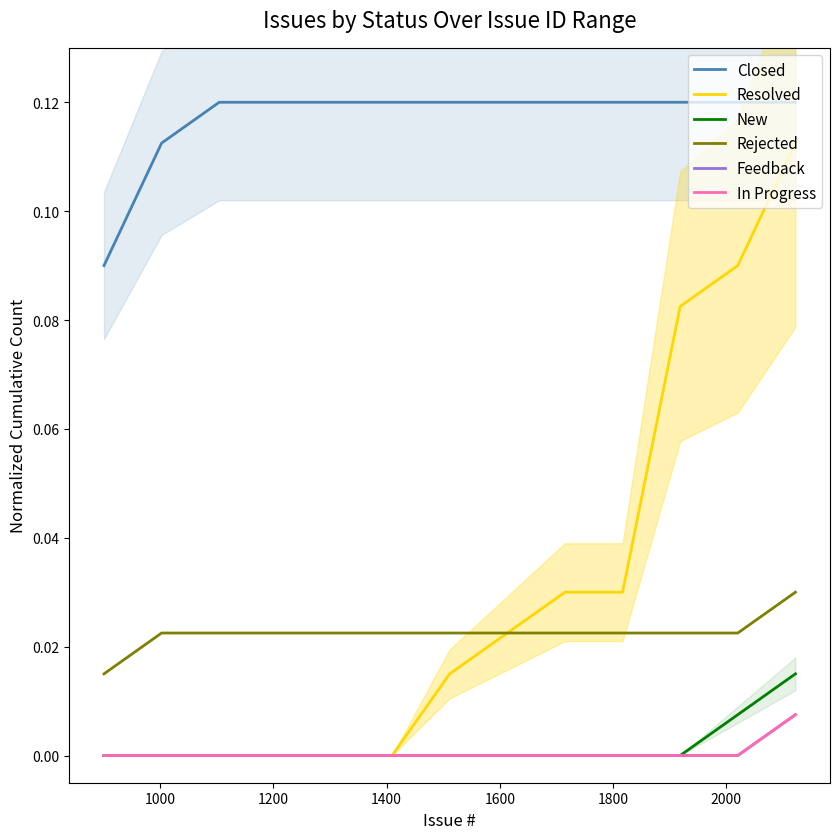

Reading right to left, what are all the values shown in this chart?

Closed: 0.1	0.1	0.1	0.1	0.1	0.1	0.1	0.1	0.1	0.1	0.1	0.1	0.1
Resolved: 0.1	0.1	0.1	0.0	0.0	0.0	0.0	0.0	0.0	0.0	0.0	0.0	0.0
New: 0.0	0.0	0.0	0.0	0.0	0.0	0.0	0.0	0.0	0.0	0.0	0.0	0.0
Rejected: 0.0	0.0	0.0	0.0	0.0	0.0	0.0	0.0	0.0	0.0	0.0	0.0	0.0
Feedback: 0.0	0.0	0.0	0.0	0.0	0.0	0.0	0.0	0.0	0.0	0.0	0.0	0.0
In Progress: 0.0	0.0	0.0	0.0	0.0	0.0	0.0	0.0	0.0	0.0	0.0	0.0	0.0